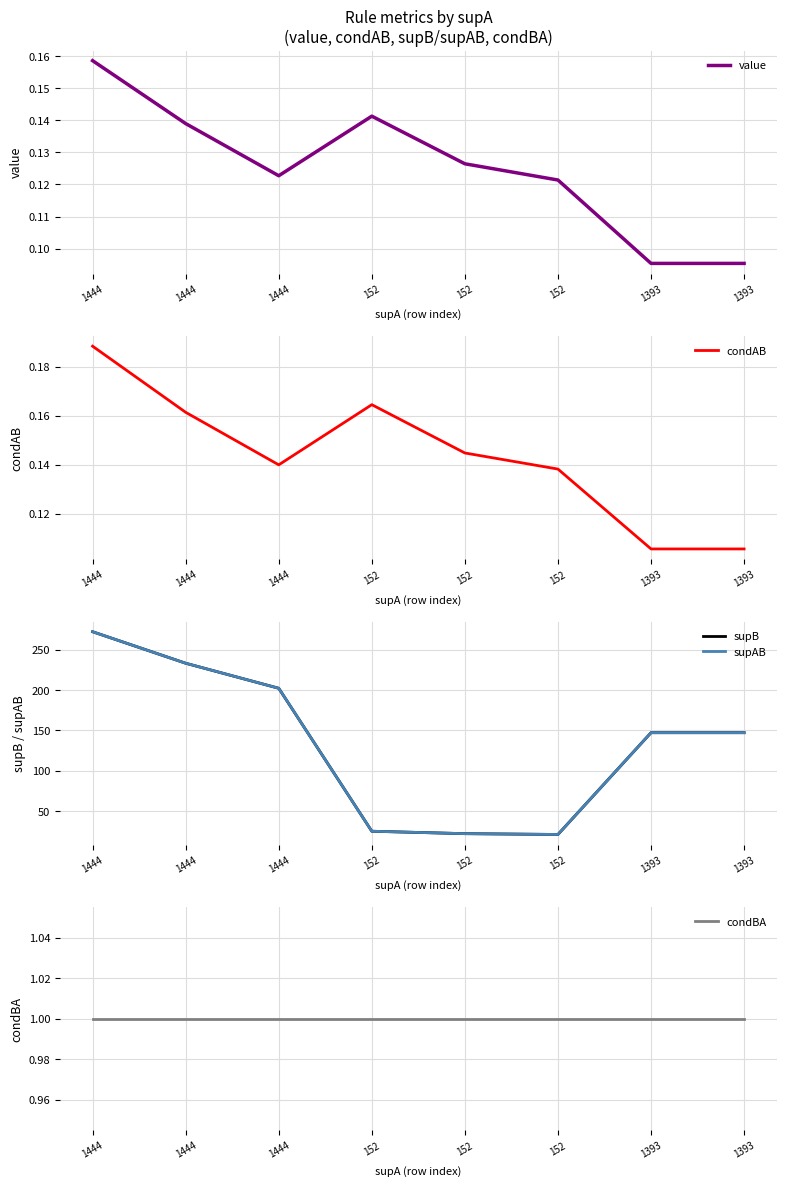

True or false: supB and supAB cross at least once.

False